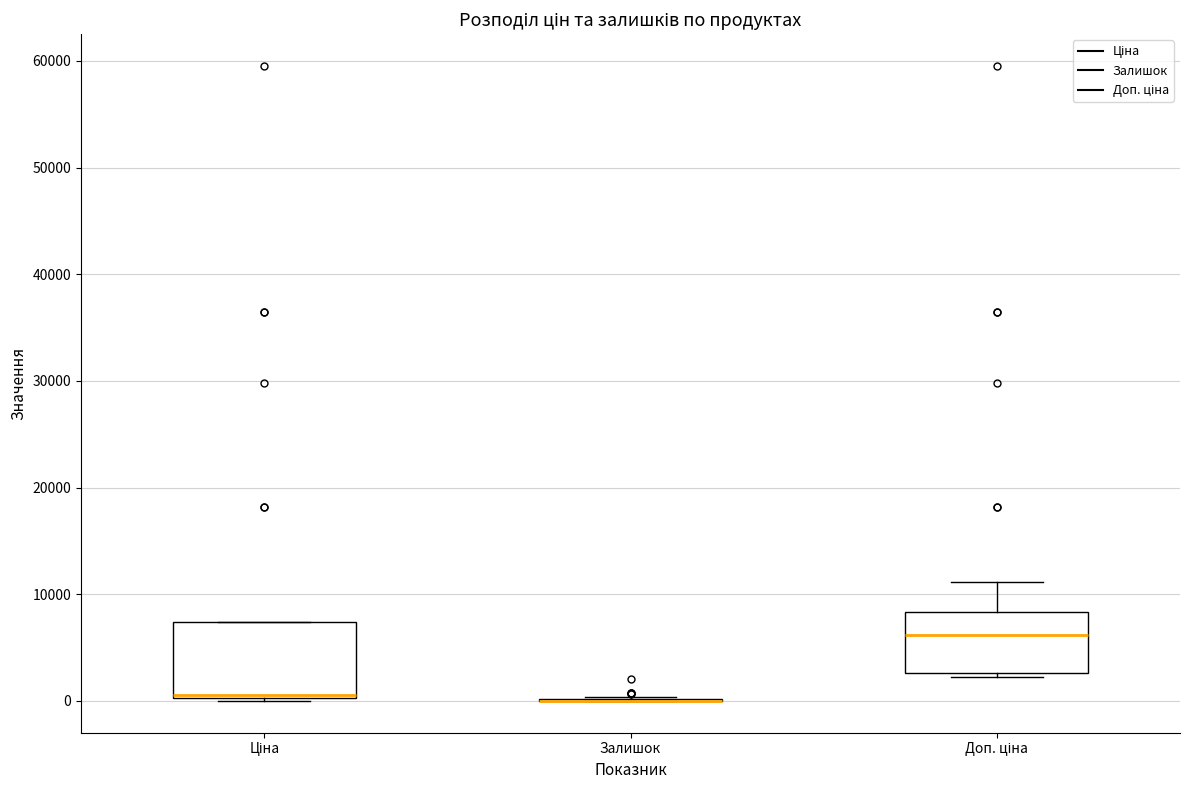

Reading left to right, read every box against the y-axis: the position of its median line, the range the box covers, and the ends of its whiskers. The values are not printed on the chart, so give them approximately, as read against the axis.

Ціна: median 1000, box 0 to 7000, whiskers 0 to 7000
Залишок: box collapsed to a line at 0, whiskers 0 to 0
Доп. ціна: median 6000, box 3000 to 8000, whiskers 2000 to 11000